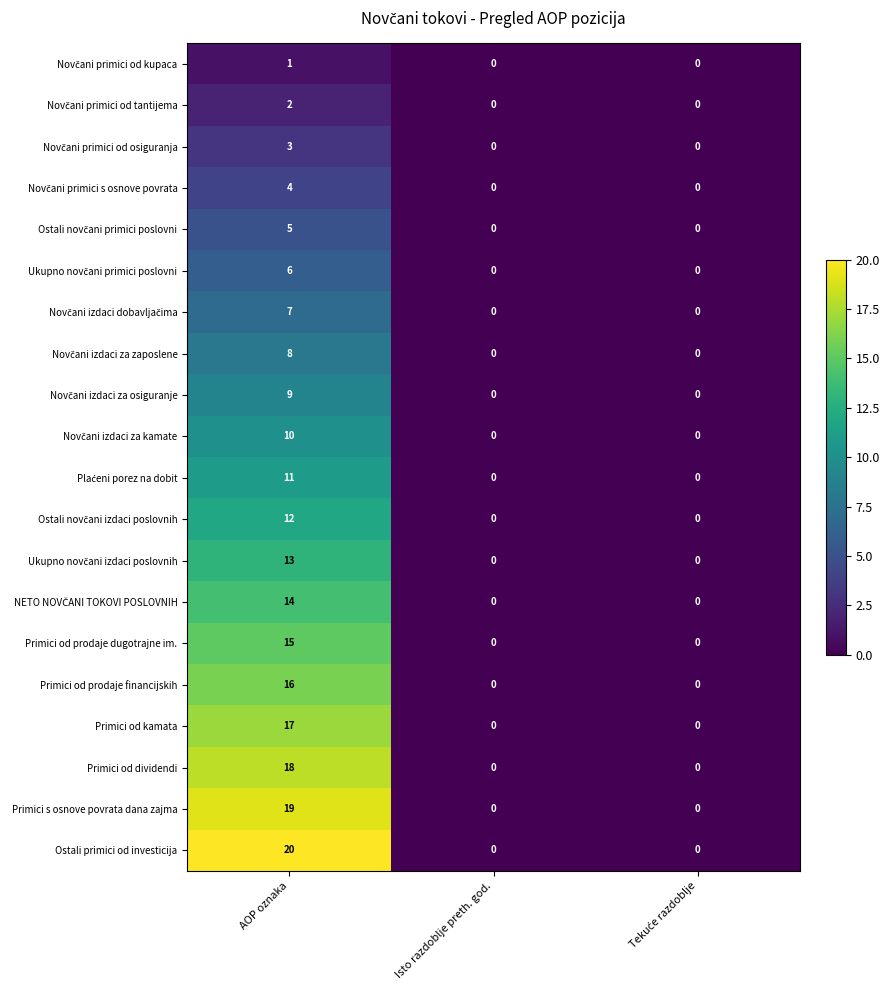

How many Primici s osnove povrata dana zajma values are between 0 and 19?

3